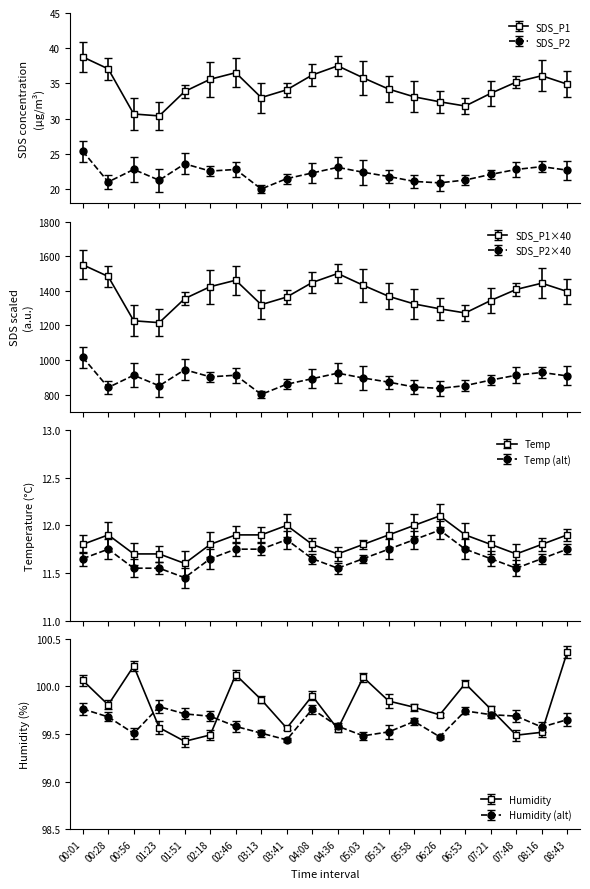

How many values in the SDS_P2 series are below 22?

8